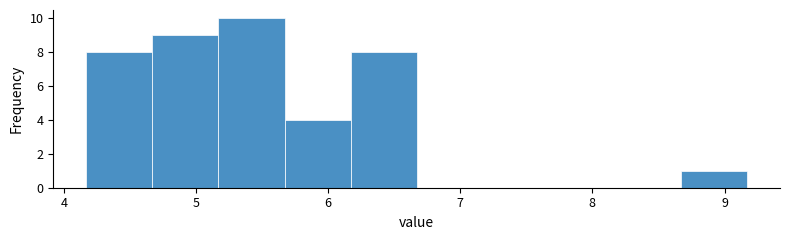

How tall is the bar that spans 8.67 to 9.17 on the x-axis? Neither the bar edges nor the heights are printed on the chart, so give them approximately, as read against the axes.

1